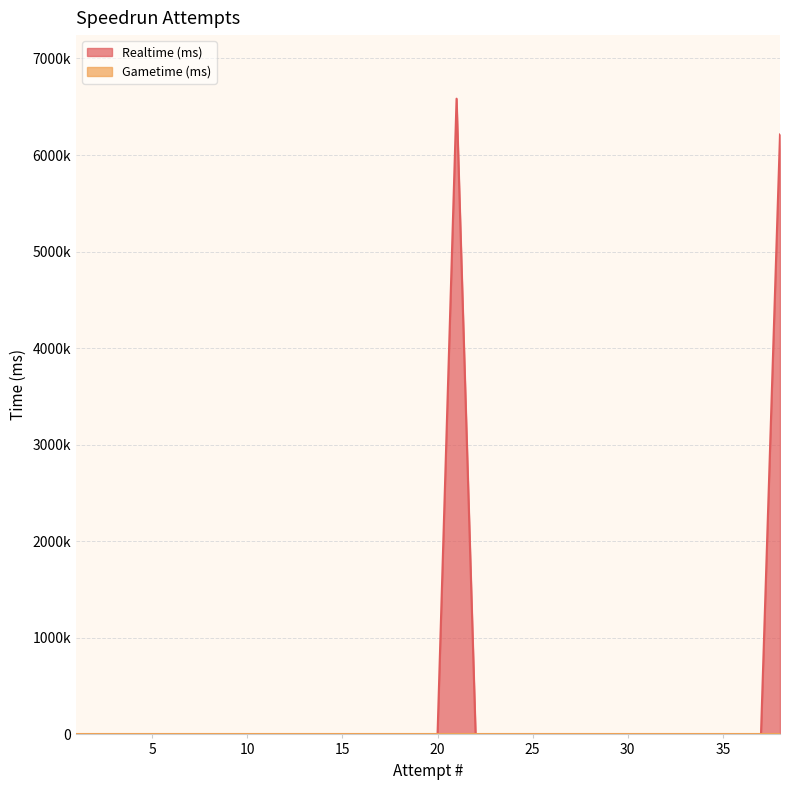

Is it true that the value at 7 is 4573446?

False